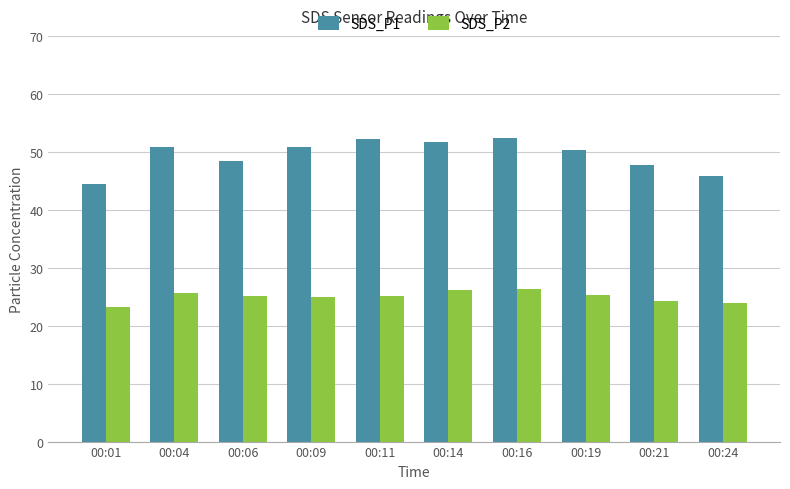

What is the approximate value of SDS_P1 at 00:16?

52.3